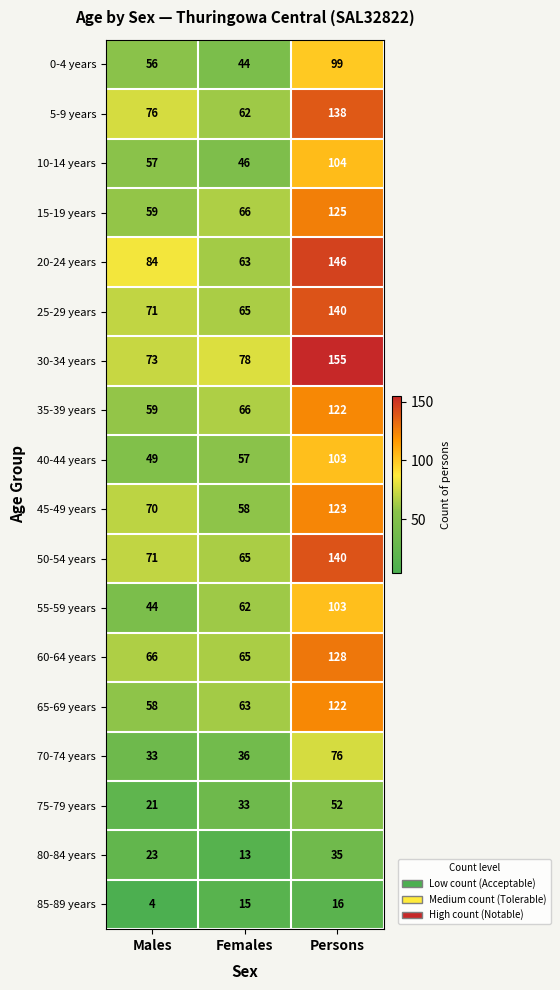

Rank the categories by 70-74 years value from highest to lowest.

Persons, Females, Males